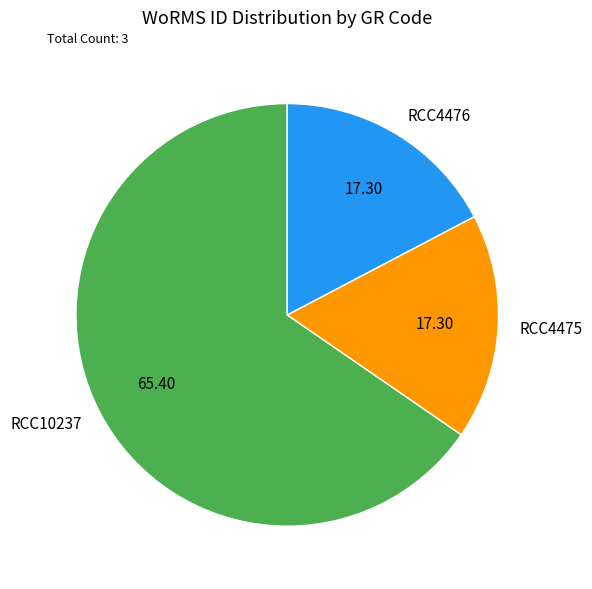

Does RCC10237 account for over 50% of the chart?

Yes